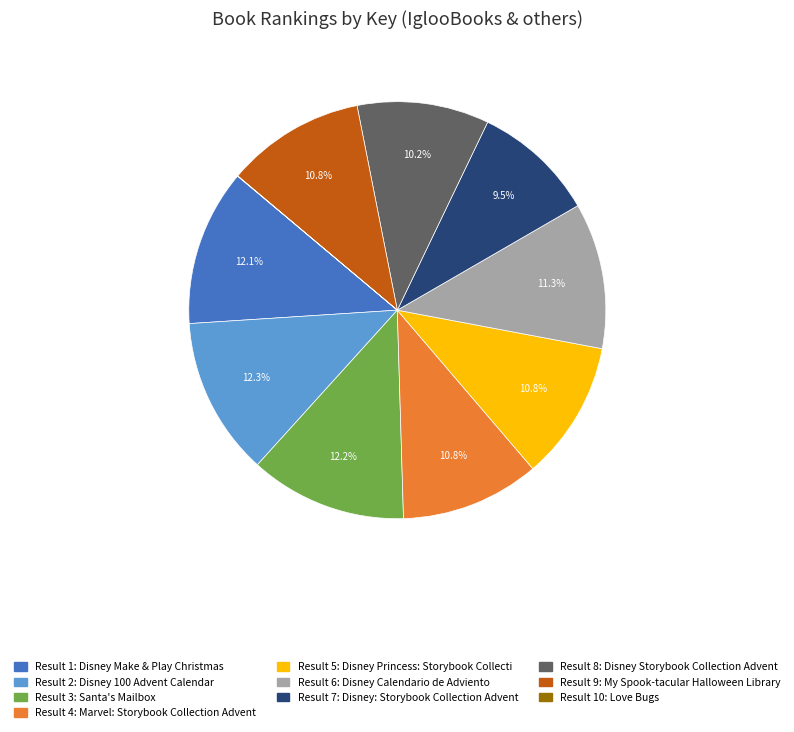

Is there any slice that represents more than half of the pie?

No